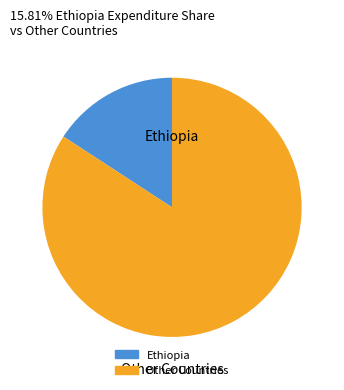

Is there a majority slice in this chart?

Yes